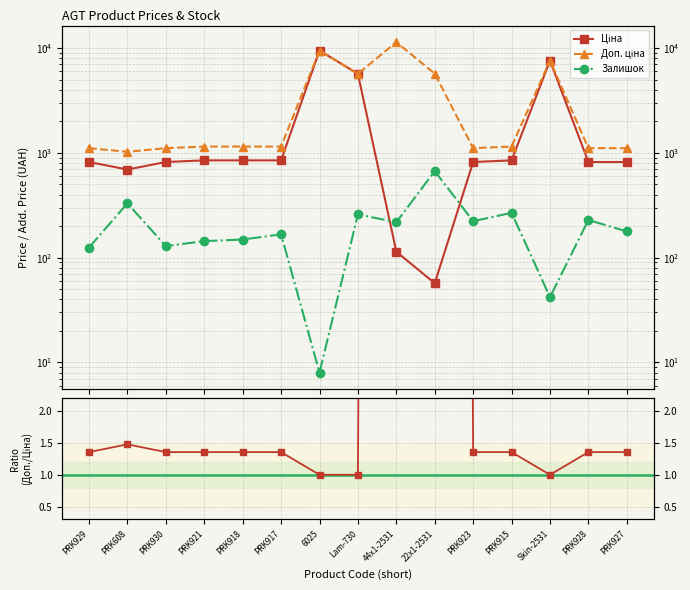

What is the total value across all series at PRK608?

2049.8